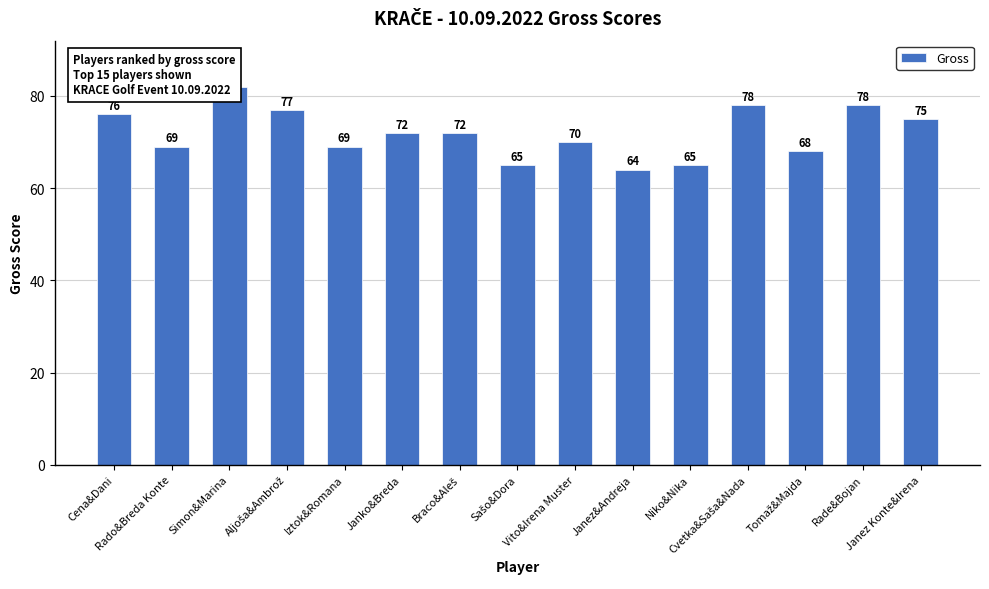

Does the chart contain stacked bars?

No